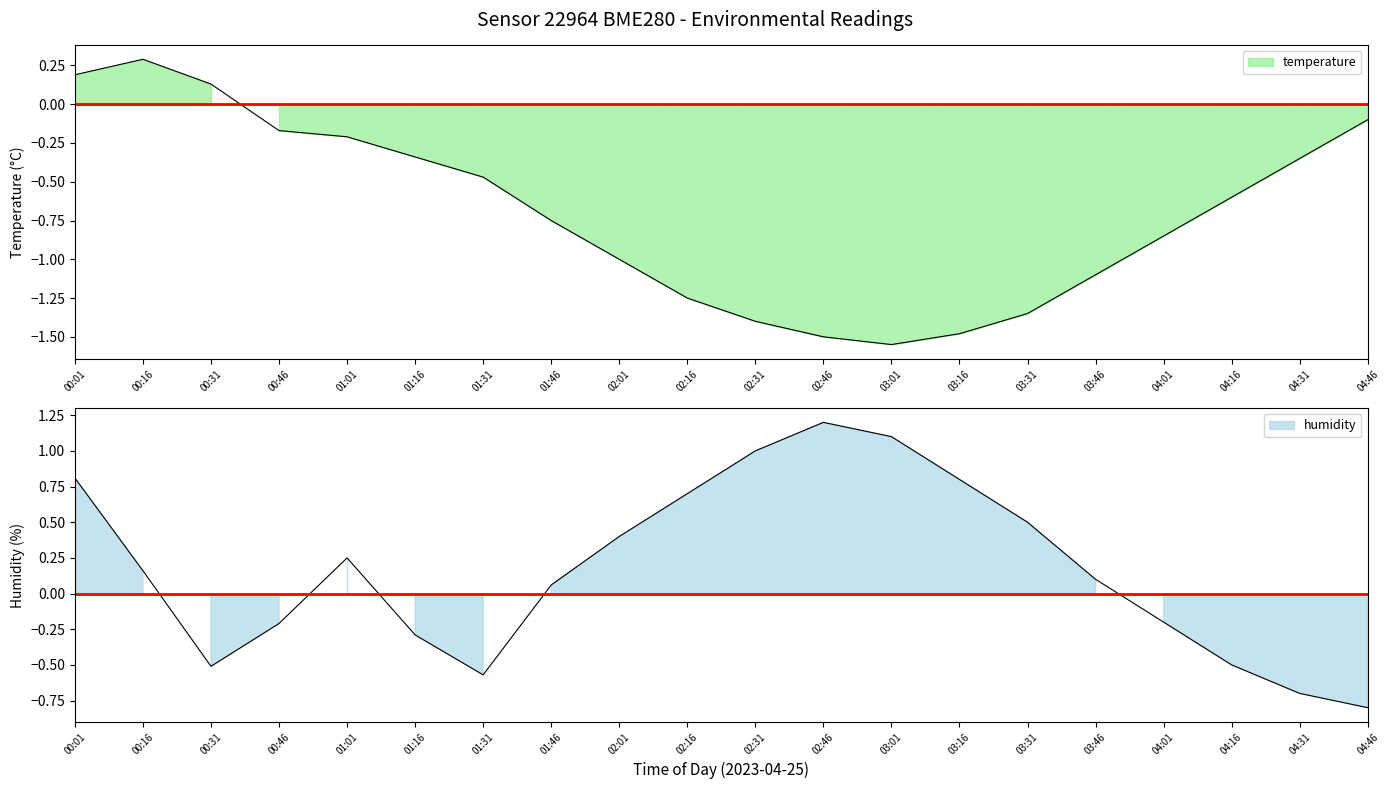

What position from the left is 01:01?

5